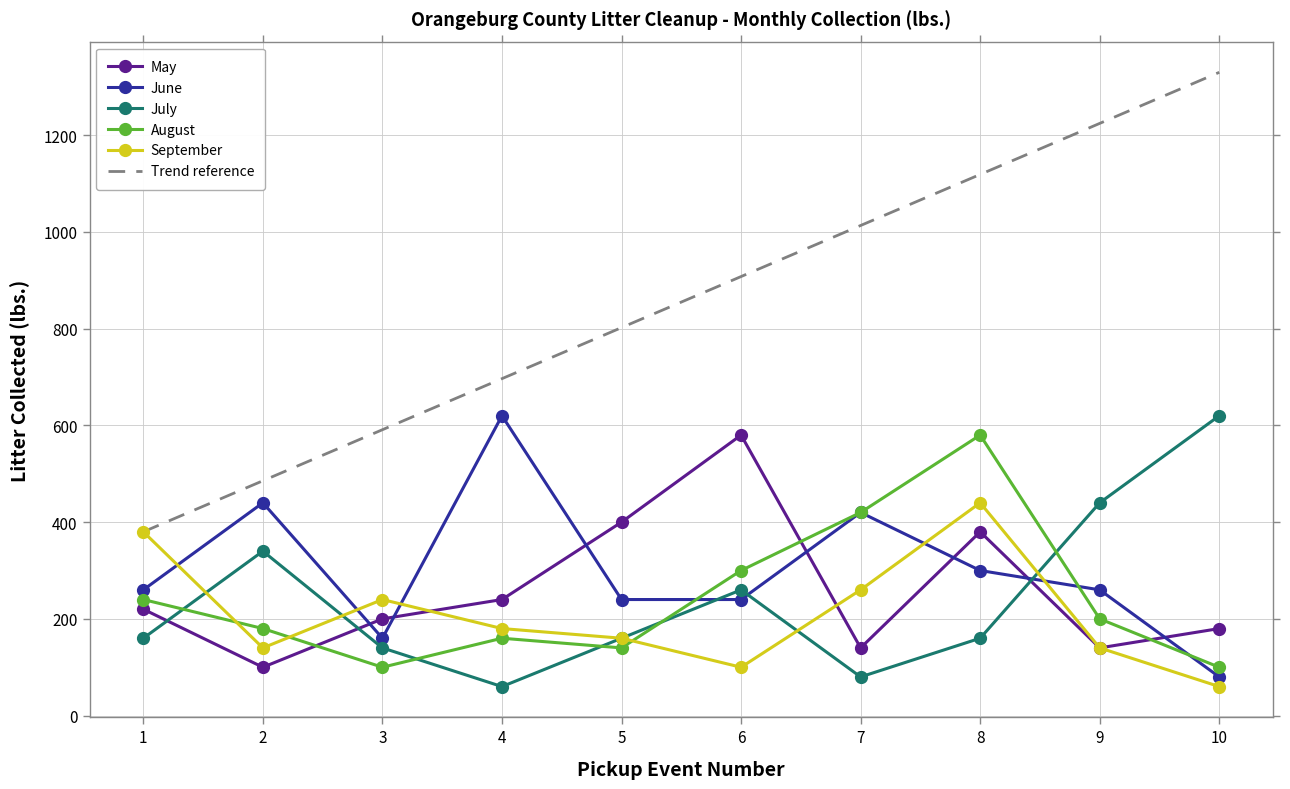

After their last crossing, which series has the higher values: May or July?

July